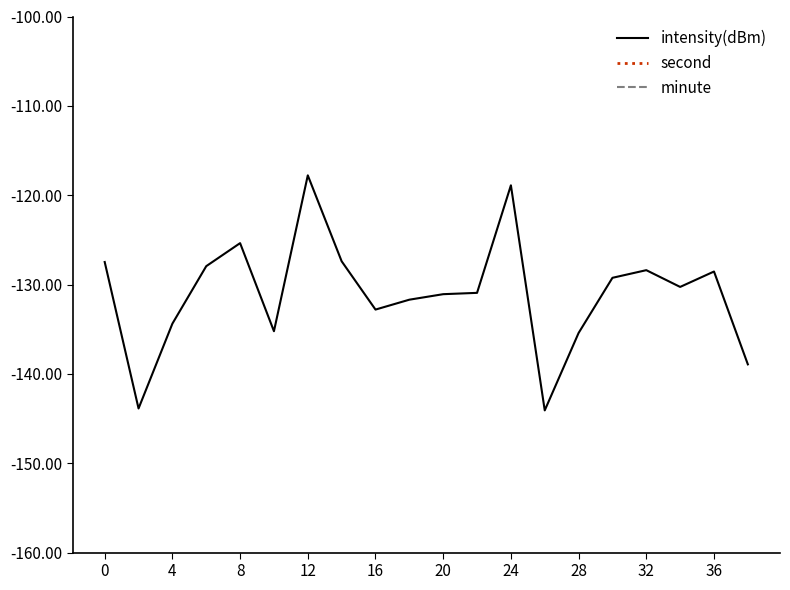

What is the difference between the maximum and minimum values in the intensity(dBm) series?

26.3